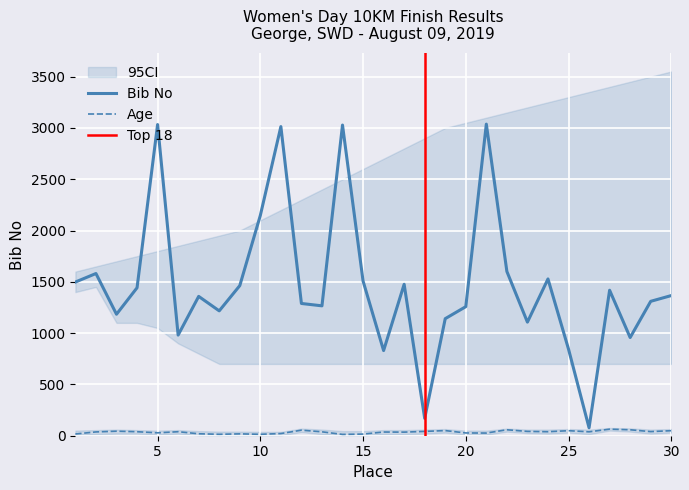

At which label is Age closest to 38?

13